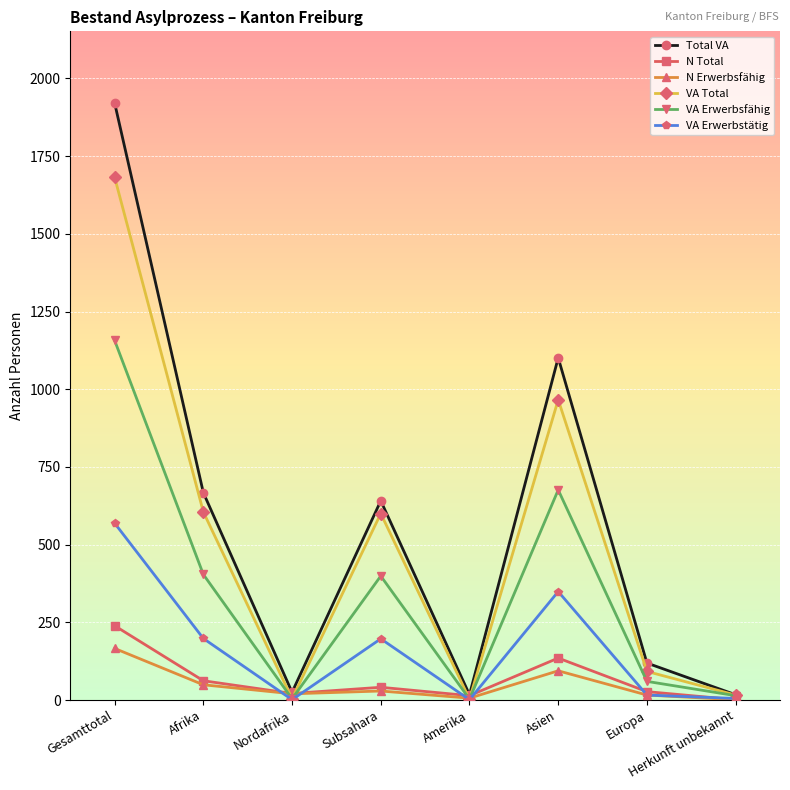

At which category is the sum across all series the highest?

Gesamttotal